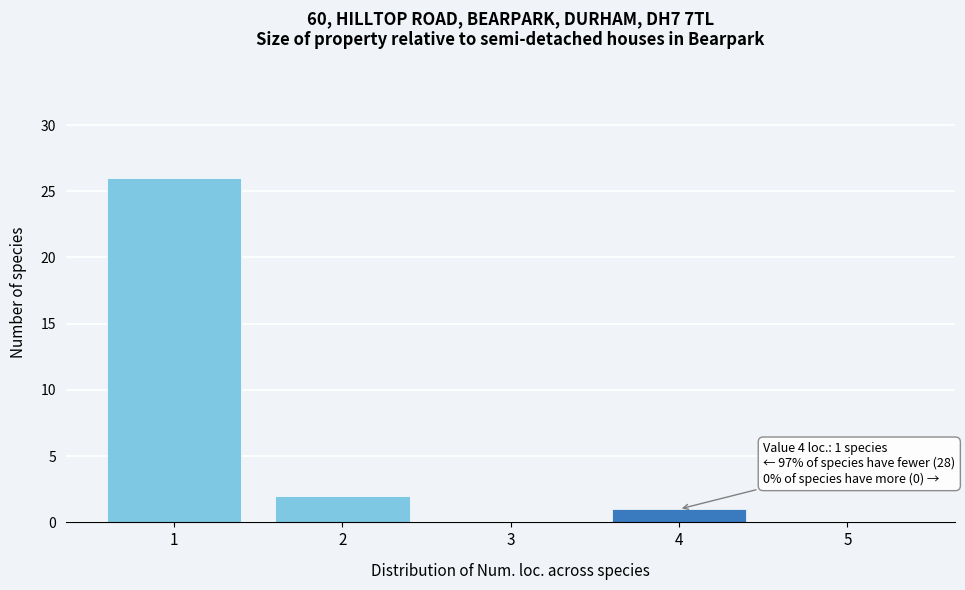

Reading left to right, list all the values displayed in this chart.

1=26	2=2	3=0	4=1	5=0